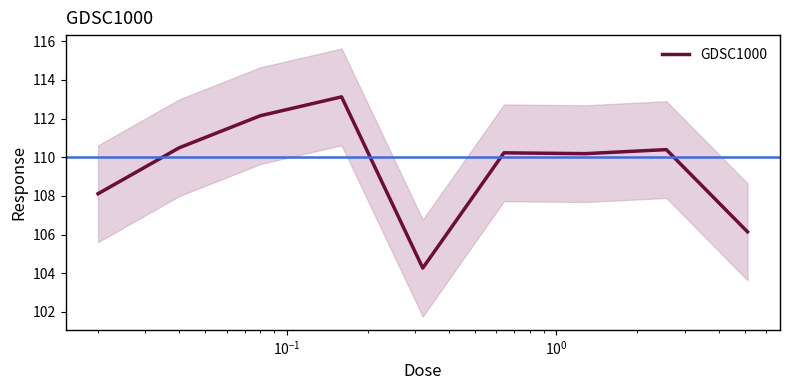

Reading left to right, extract all data points from this chart.

108.1	110.5	112.1	113.1	104.3	110.2	110.2	110.4	106.1